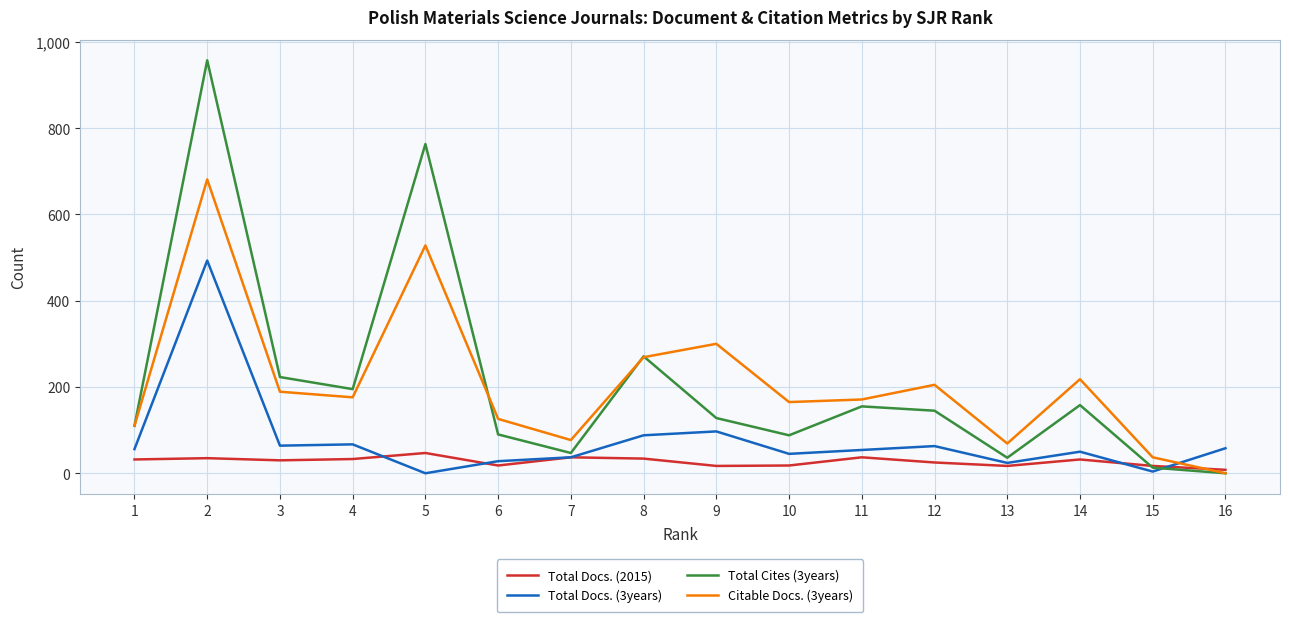

Where do Total Docs. (3years) and Citable Docs. (3years) first cross each other?

15 and 16